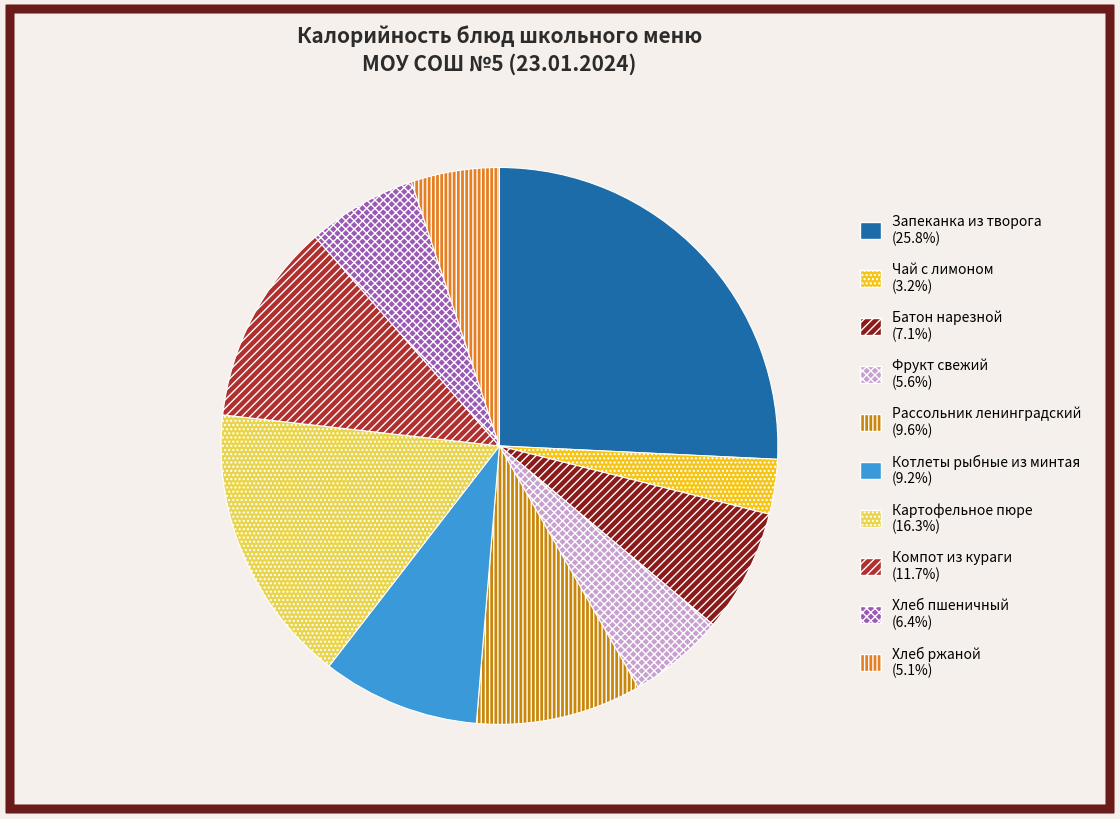

What is the largest slice in the pie chart?

Запеканка из творога